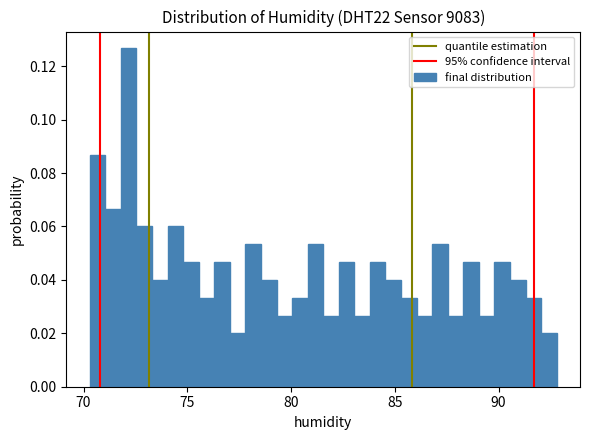

Read against the x-axis, roughly where is the centre of the tallest bar?

72.0